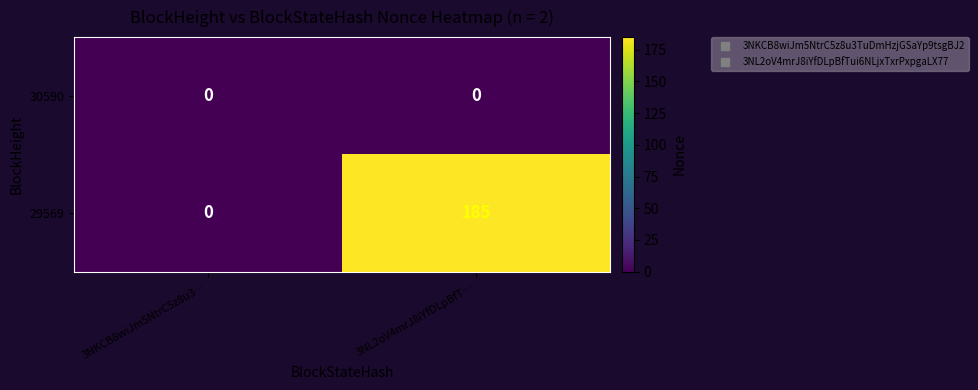

Reading right to left, what are all the values shown in this chart?

30590: 0	0
29569: 185	0